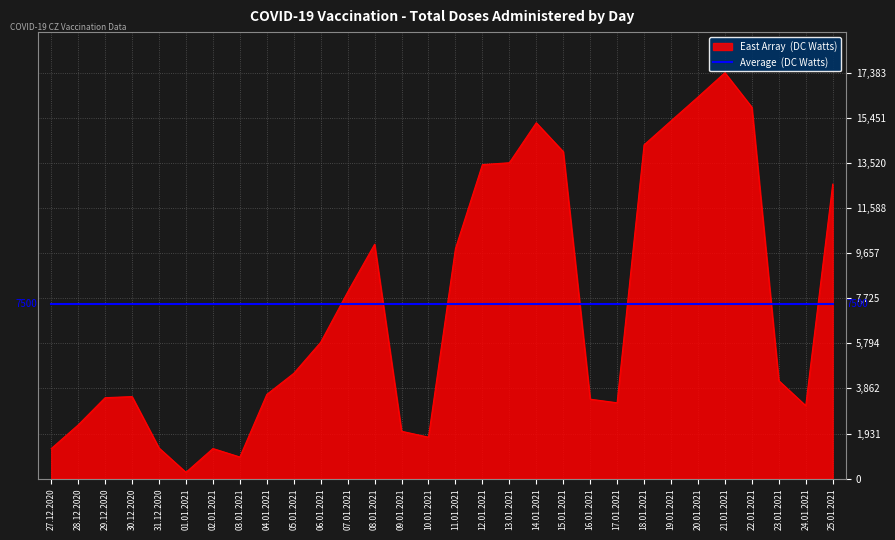

At which category does the chart reach its minimum across all series?

01.01.2021